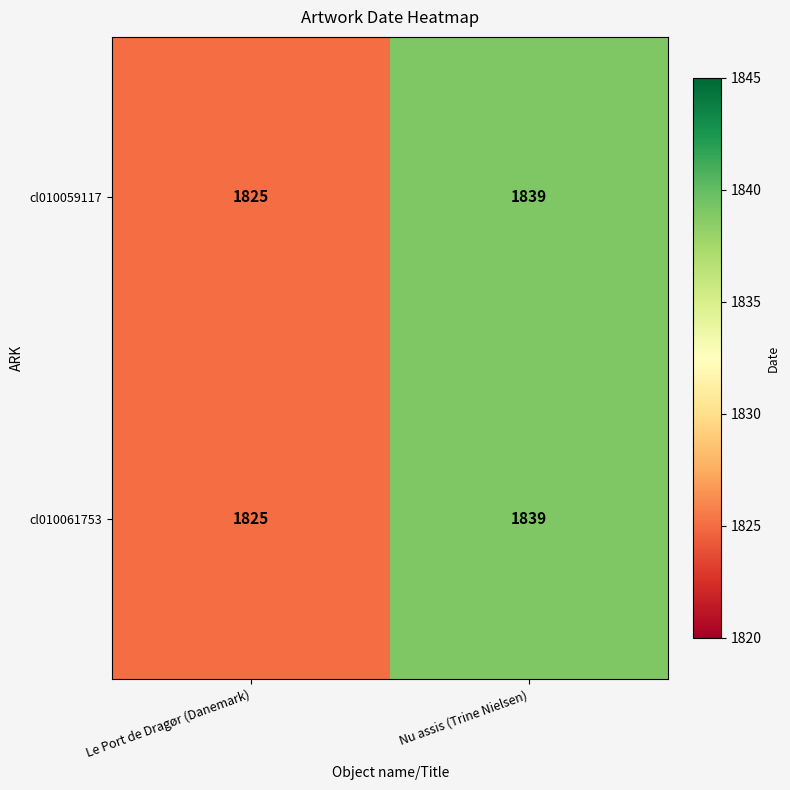

True or false: cl010061753 has a value of 1839 at Nu assis (Trine Nielsen).

True